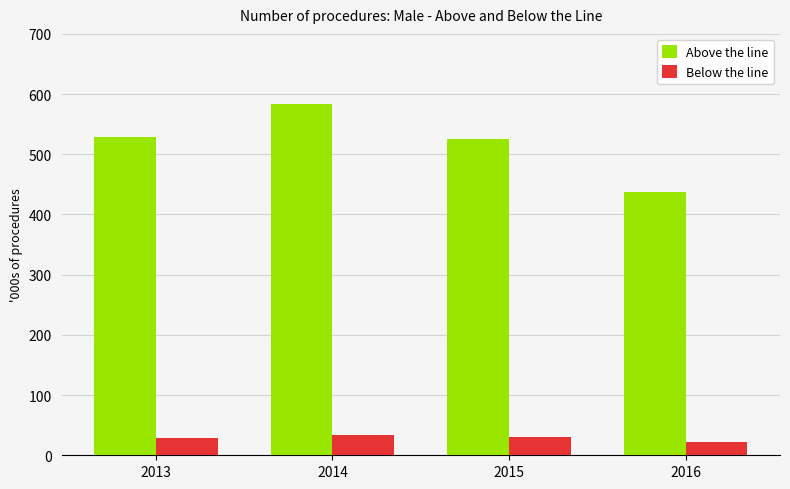

List the series in order of their overall mean, lowest first.

Below the line, Above the line